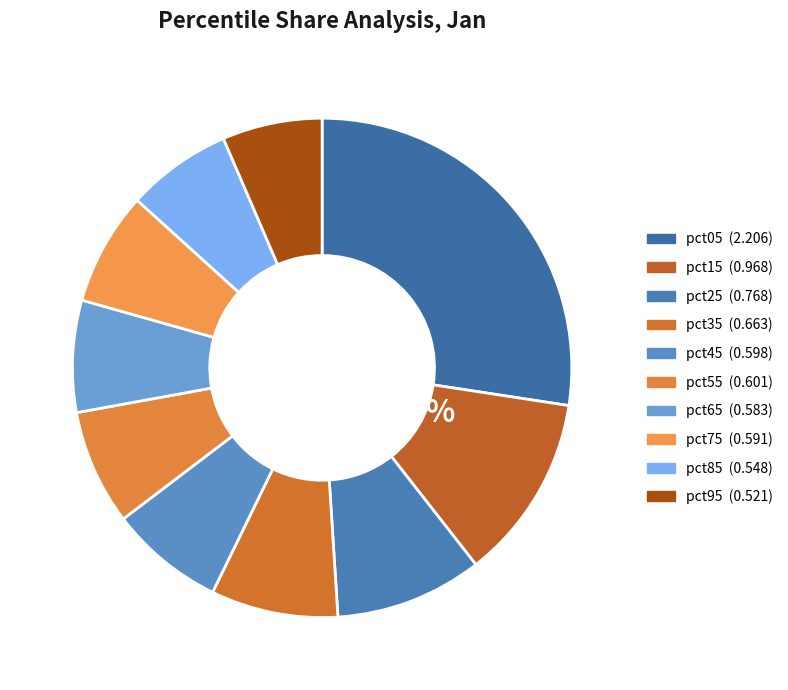

What percentage is the pct65 slice, to the nearest percent?

7%